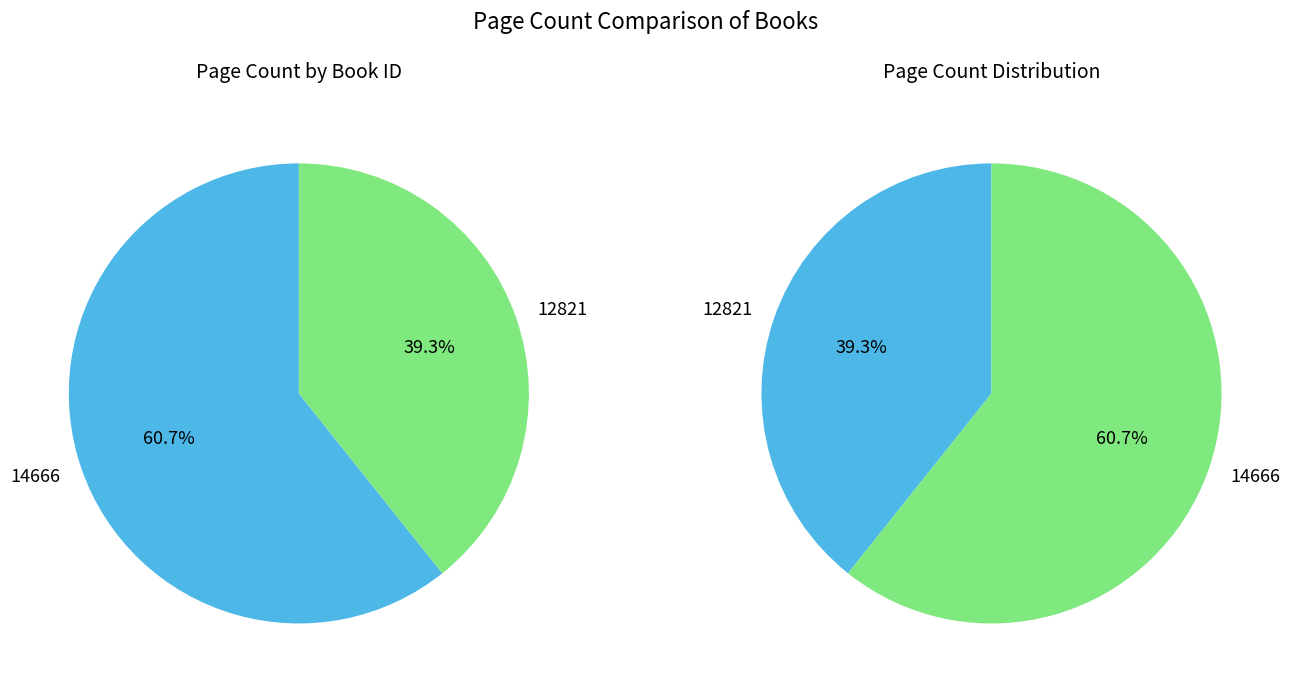

The 12821 slice represents 32% of the pie. True or false?

False